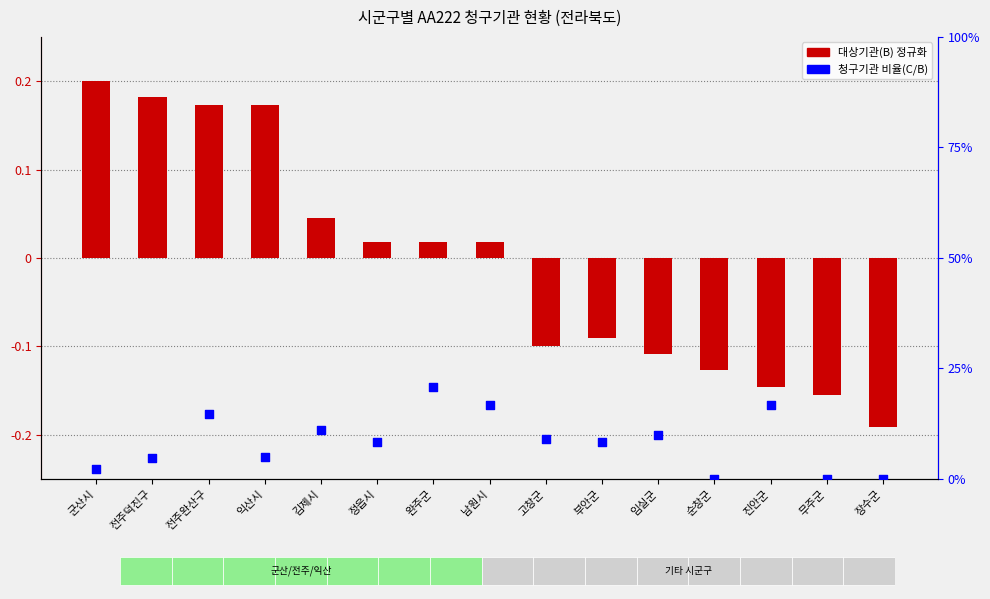

Which series has the widest spread of Y values?

대상기관(B) 정규화